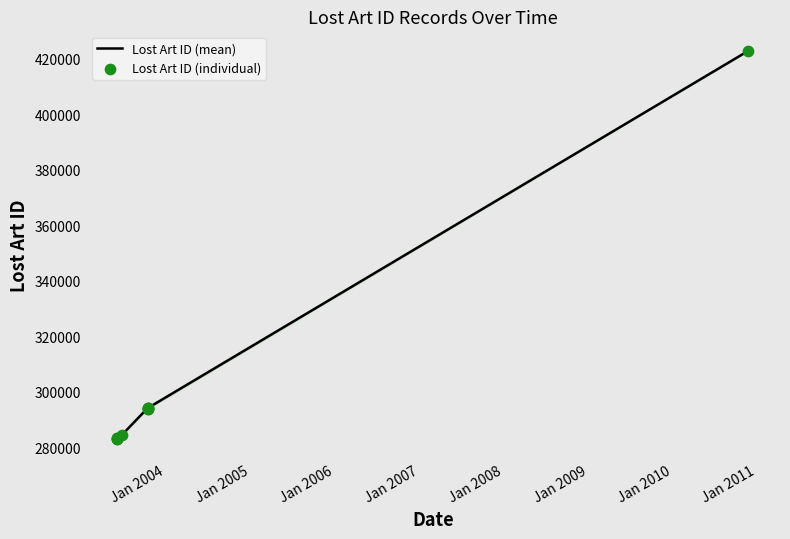

What is the change in value from 2003-10-13 to 2003-10-13?

+9